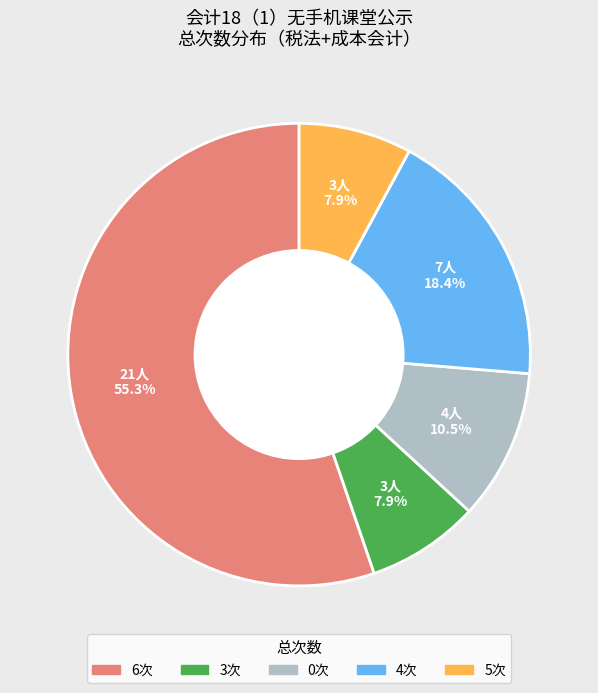

Does any single category account for the majority?

Yes